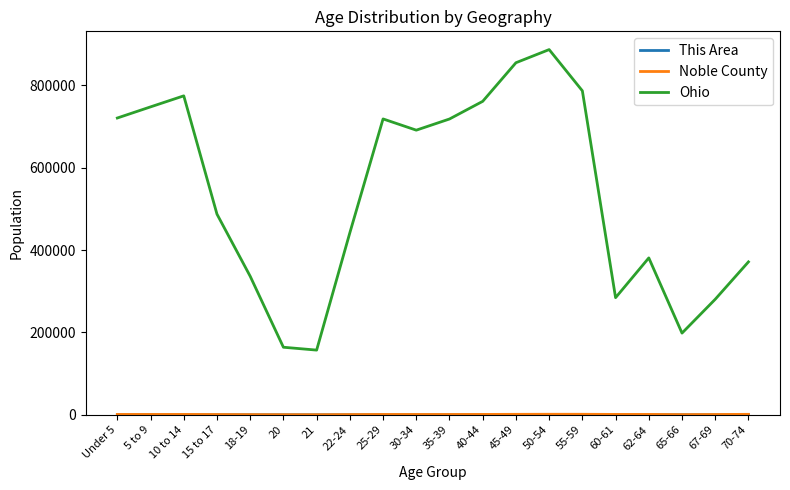

Which series has the largest total across all categories?

Ohio